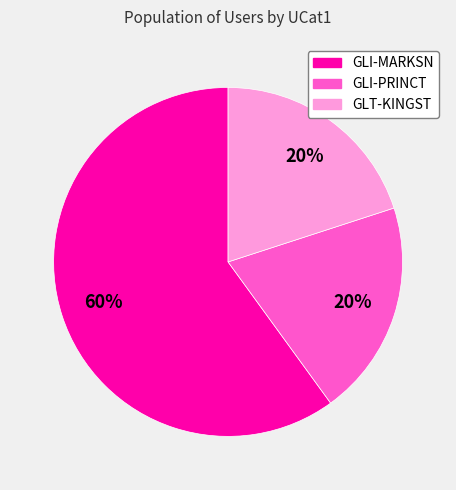

Is it true that GLI-MARKSN is 60% of the pie?

True